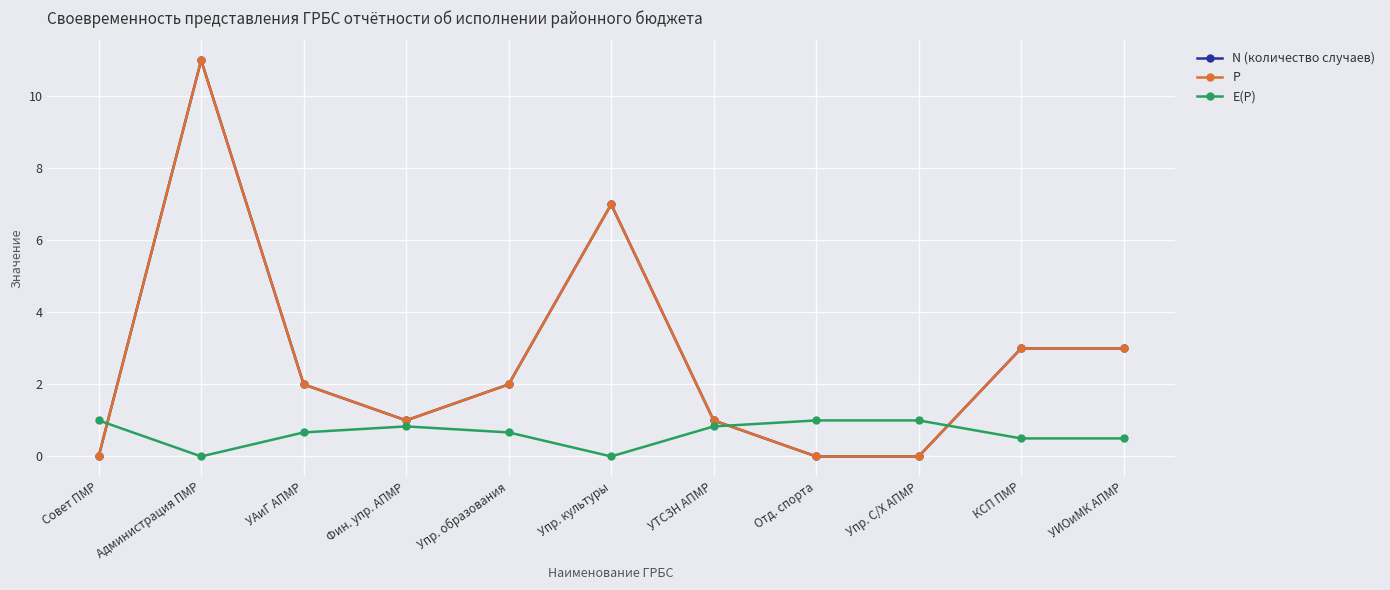

Does the chart have visible grid lines?

Yes